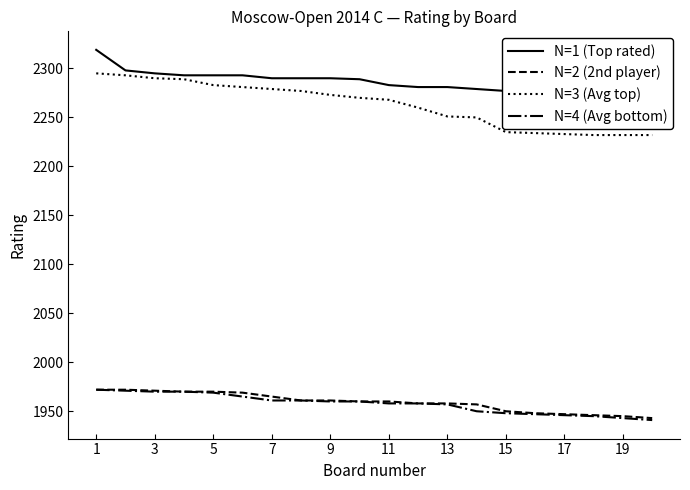

What is the difference between the maximum and minimum values in the N=3 (Avg top) series?

63